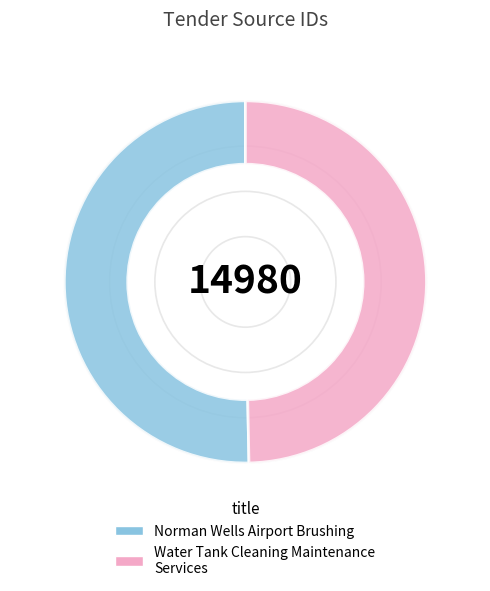

How many segments does this pie chart have?

2